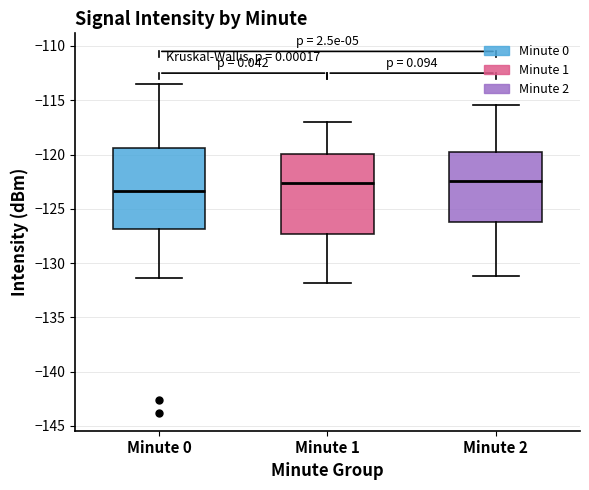

Reading left to right, transcribe this box plot: for each box, give where its median line is, the range the box spans, and where its two whiskers end, as read against the y-axis. The values are not printed on the chart, so give them approximately, as read against the axis.

Minute 0: median -123.5, box -127.0 to -119.5, whiskers -131.5 to -113.5
Minute 1: median -122.5, box -127.5 to -120.0, whiskers -132.0 to -117.0
Minute 2: median -122.5, box -126.0 to -119.5, whiskers -131.0 to -115.5